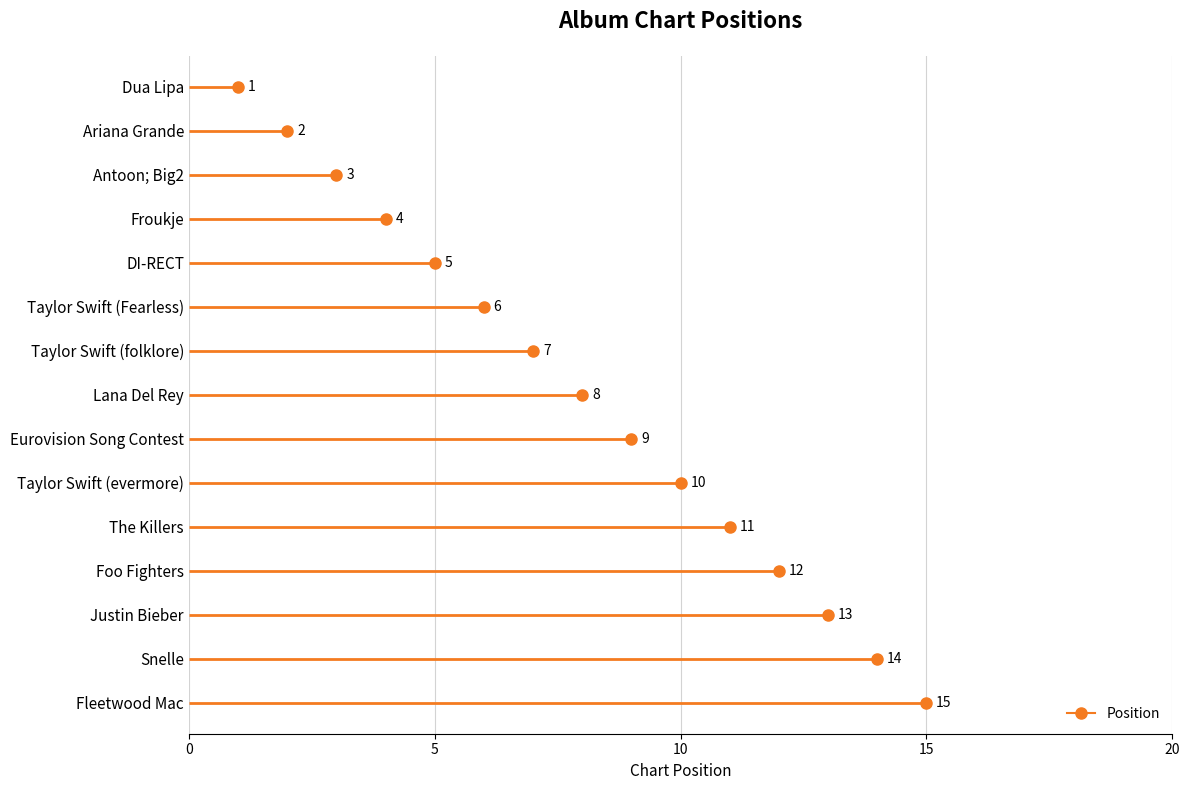

What is the difference between the second highest and second lowest values?

12